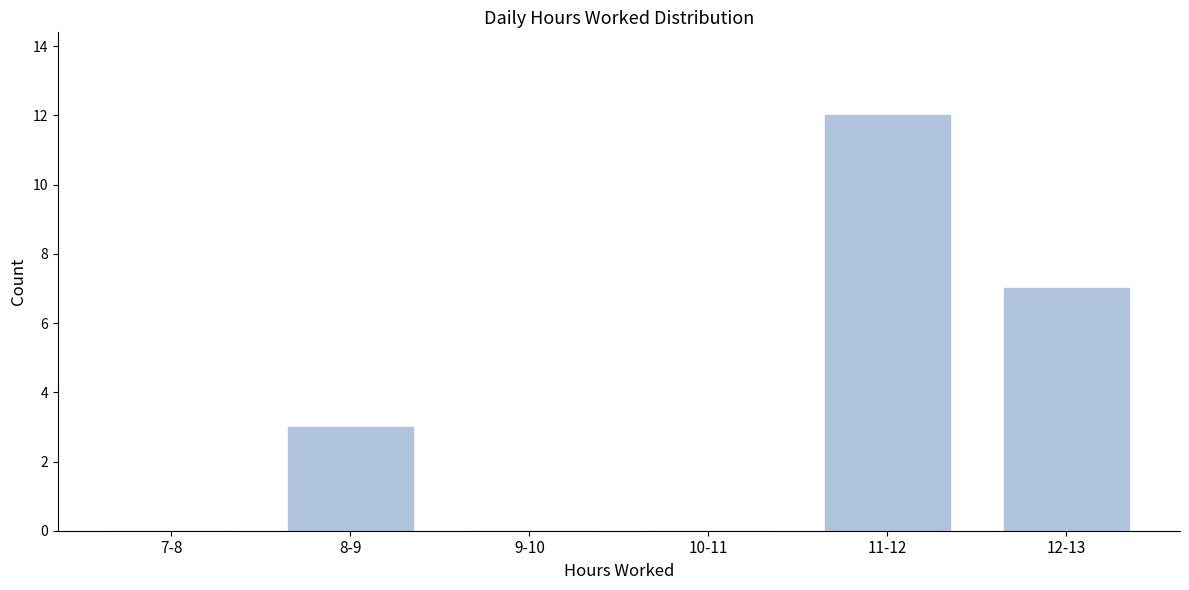

Reading left to right, what are all the values shown in this chart?

7-8=0	8-9=3	9-10=0	10-11=0	11-12=12	12-13=7